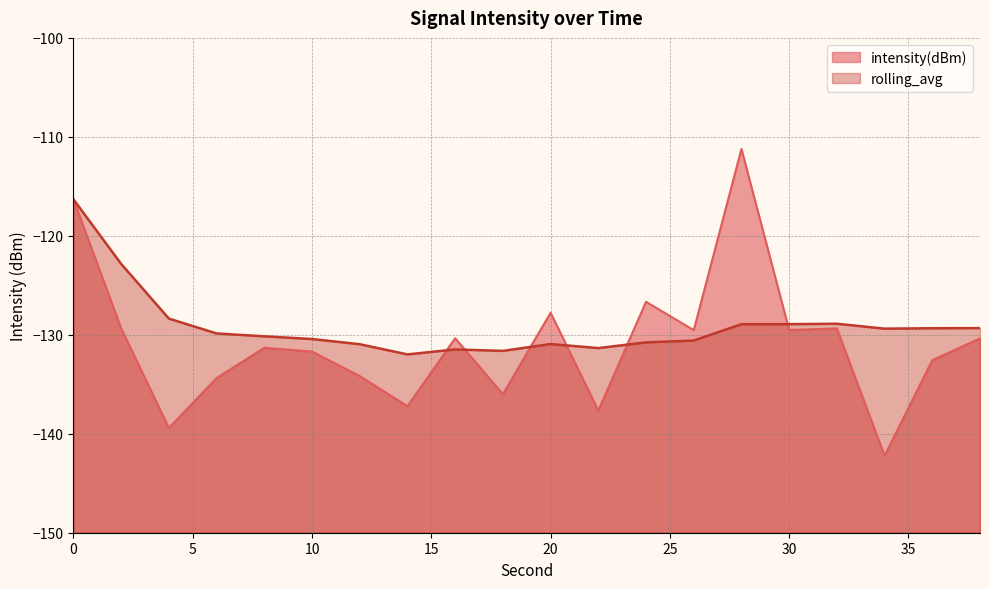

Between 28 and 16, which is larger?

28